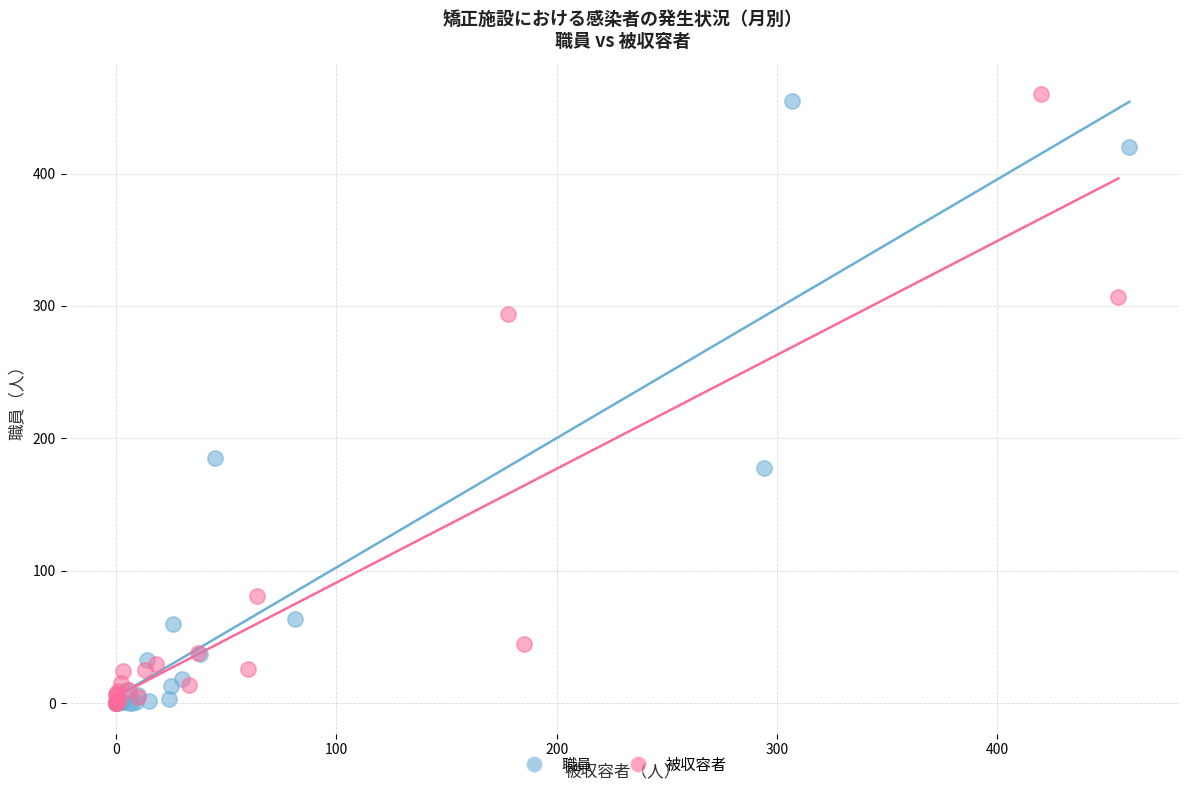

Which series has the largest Y range (max minus min)?

被収容者